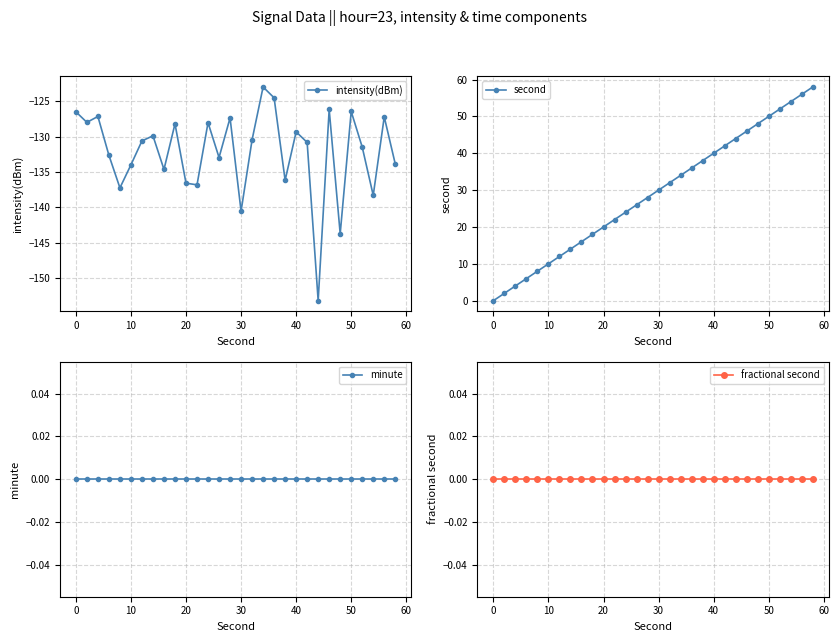

Which series has the widest spread of values?

second